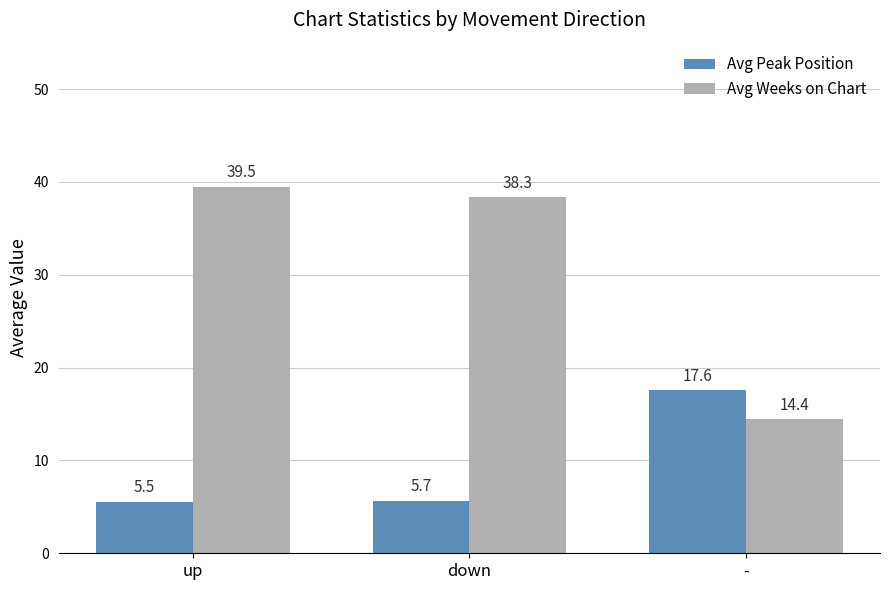

Which series has the widest spread of values?

Avg Weeks on Chart